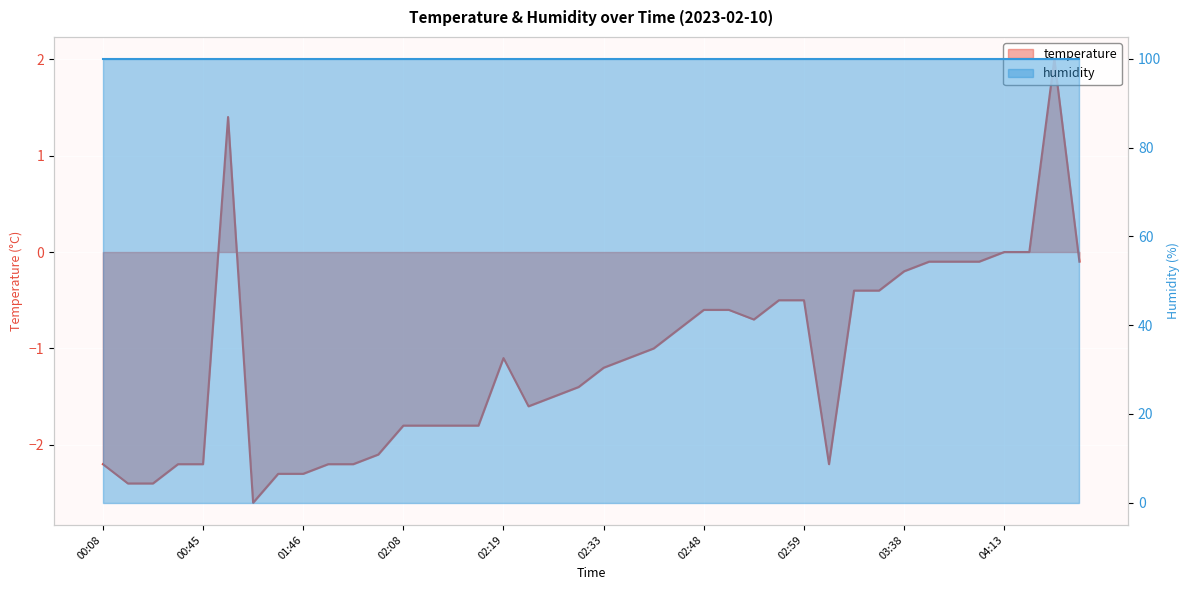

Reading left to right, list all the values displayed in this chart.

00:08=-2.2	00:25=-2.4	00:30=-2.4	00:42=-2.2	00:45=-2.2	01:17=1.4	01:34=-2.6	01:44=-2.3	01:46=-2.3	01:49=-2.2	01:51=-2.2	01:54=-2.1	02:08=-1.8	02:11=-1.8	02:14=-1.8	02:16=-1.8	02:19=-1.1	02:22=-1.6	02:25=-1.5	02:27=-1.4	02:33=-1.2	02:36=-1.1	02:38=-1.0	02:46=-0.8	02:48=-0.6	02:51=-0.6	02:54=-0.7	02:56=-0.5	02:59=-0.5	03:01=-2.2	03:04=-0.4	03:21=-0.4	03:38=-0.2	03:51=-0.1	03:53=-0.1	03:55=-0.1	04:13=0.0	04:22=0.0	04:30=2.0	04:47=-0.1